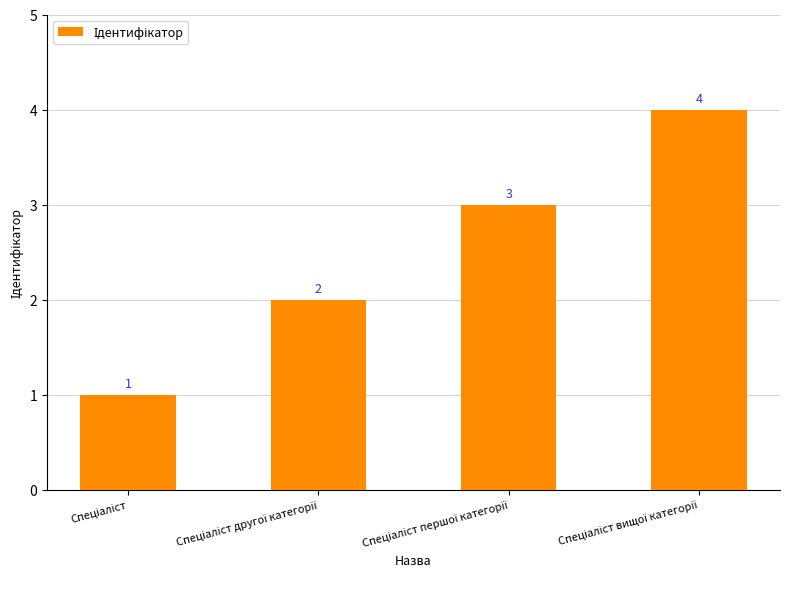

What is the value of the 4th bar from the left?

4